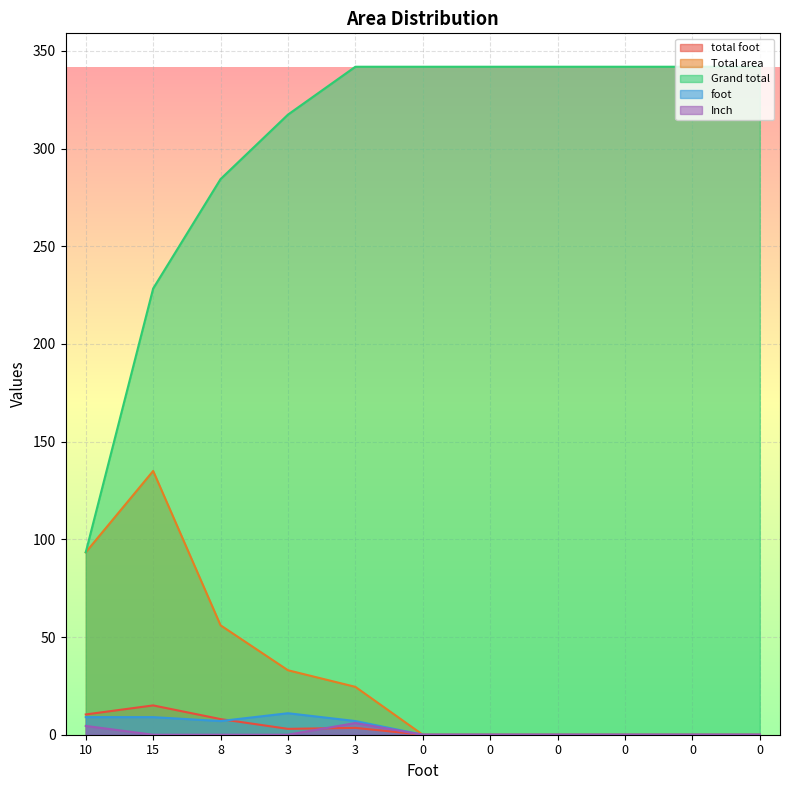

In total foot, how many points are lower than both neighbors (excluding endpoints)?

1